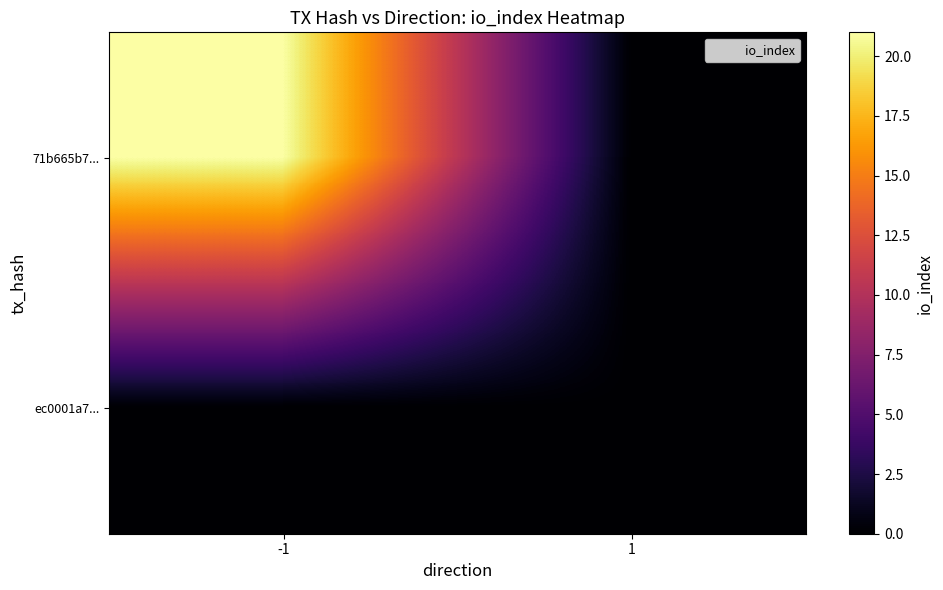

Which series changed the most between -1 and 1?

71b665b7...